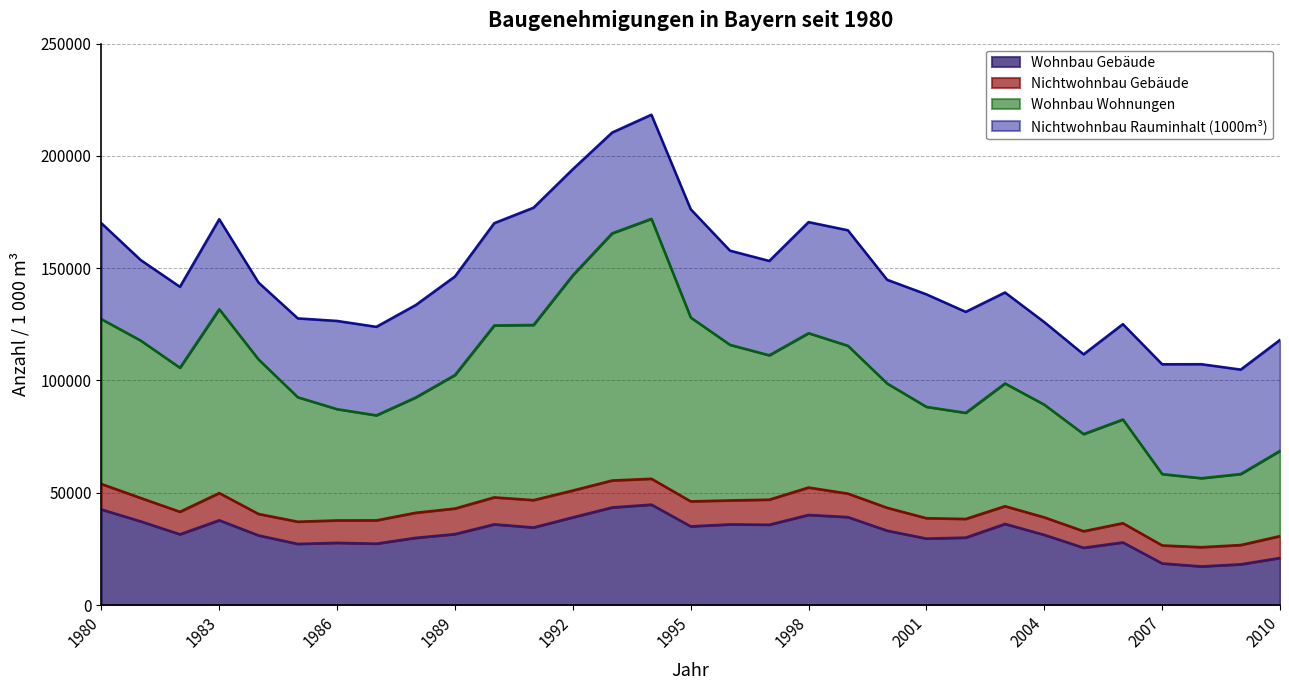

Does the chart have visible grid lines?

Yes